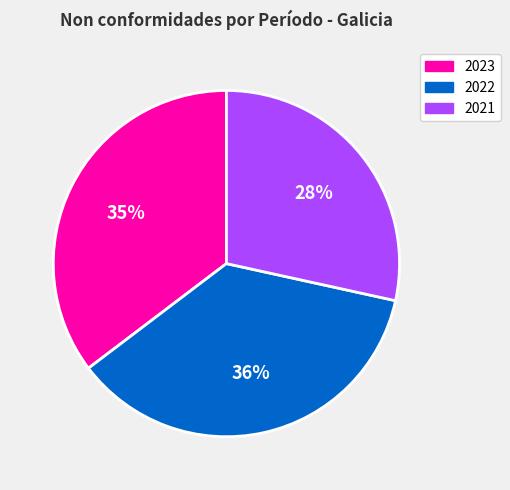

Rank the categories by value from lowest to highest.

2021, 2023, 2022